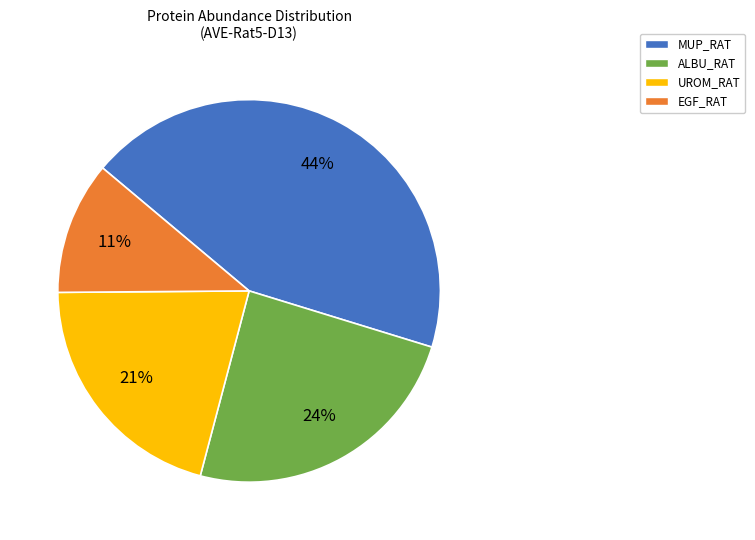

Is there any slice that represents more than half of the pie?

No